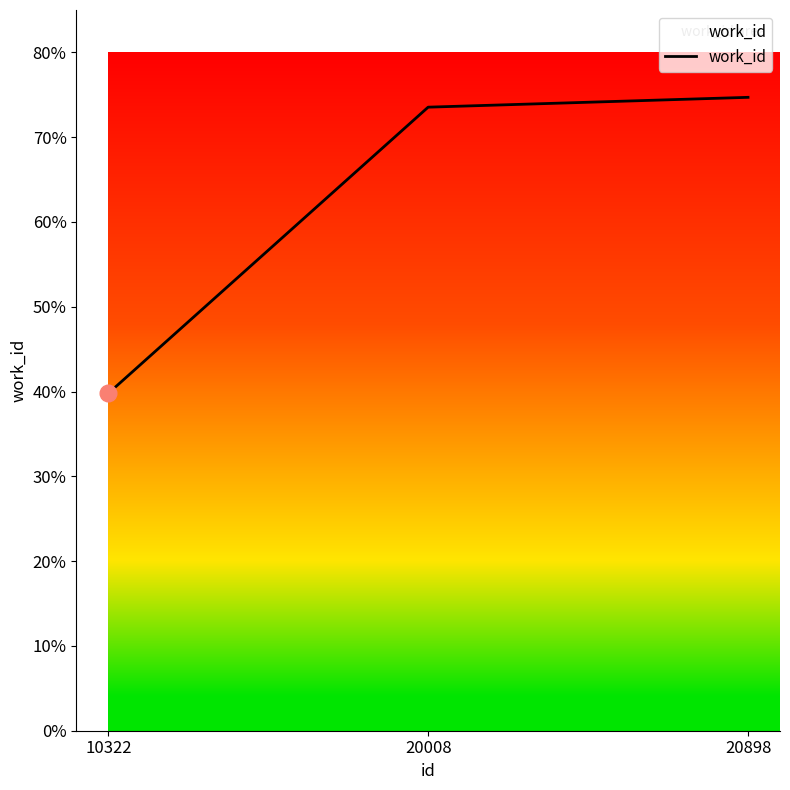

Reading left to right, extract all data points from this chart.

10322=3978	20008=7354	20898=7470